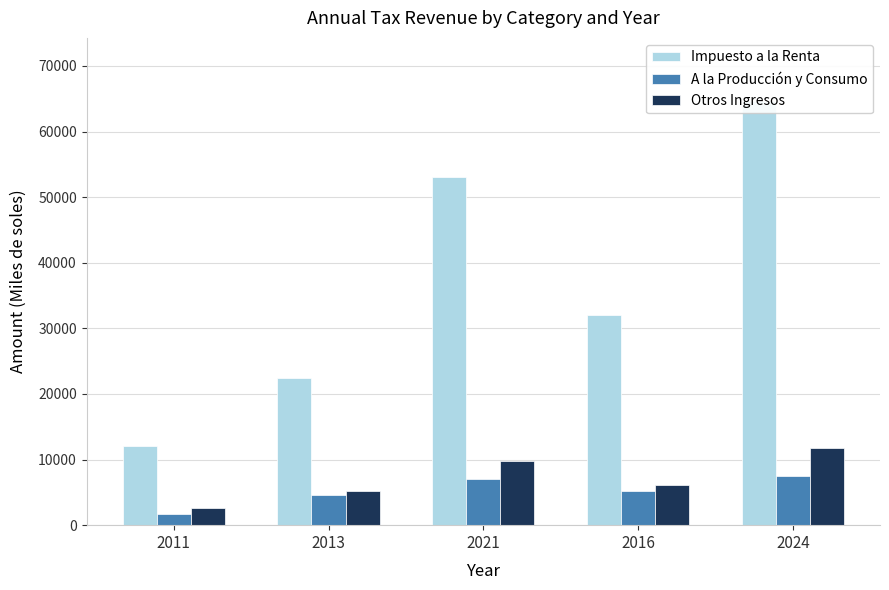

Reading right to left, list all the values displayed in this chart.

Impuesto a la Renta: 2024=64586.9	2016=31985.2	2021=53014.4	2013=22507.4	2011=12054.5
A la Producción y Consumo: 2024=7507.0	2016=5213.2	2021=6993.0	2013=4621.3	2011=1742.8
Otros Ingresos: 2024=11836.8	2016=6055.4	2021=9795.0	2013=5202.9	2011=2613.5